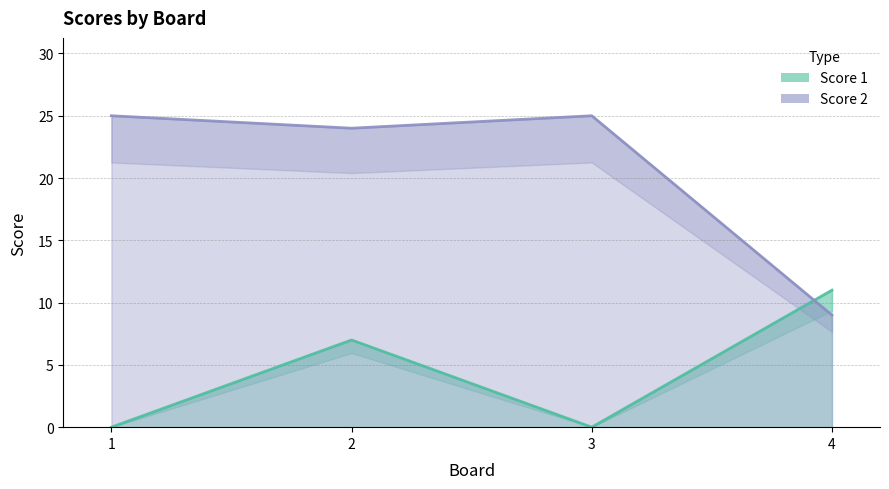

Is it true that Score 1 equals 19 at 4?

False